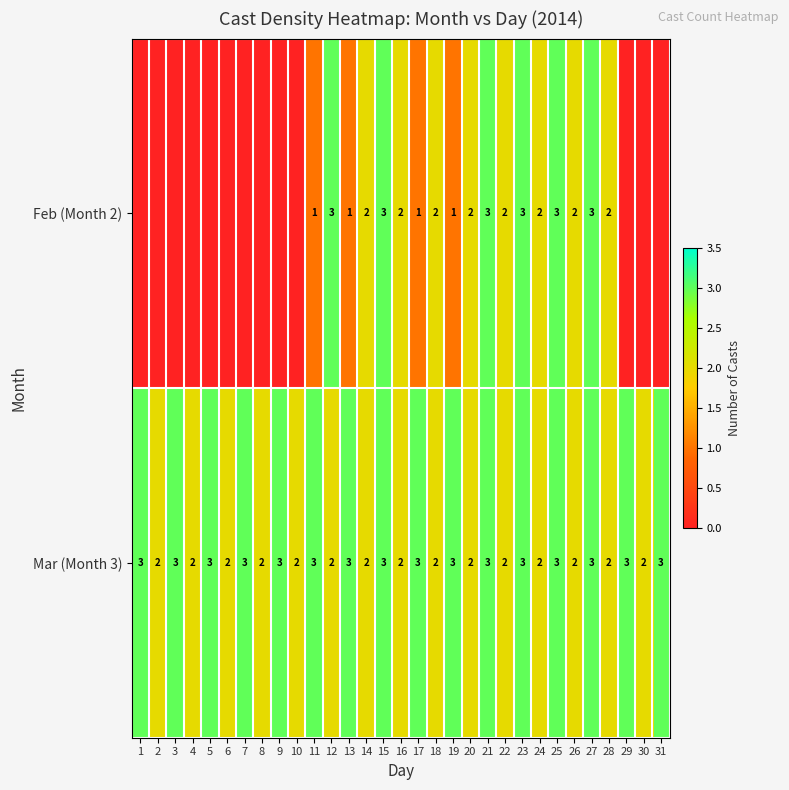

What is the total value across all series at 27?

6